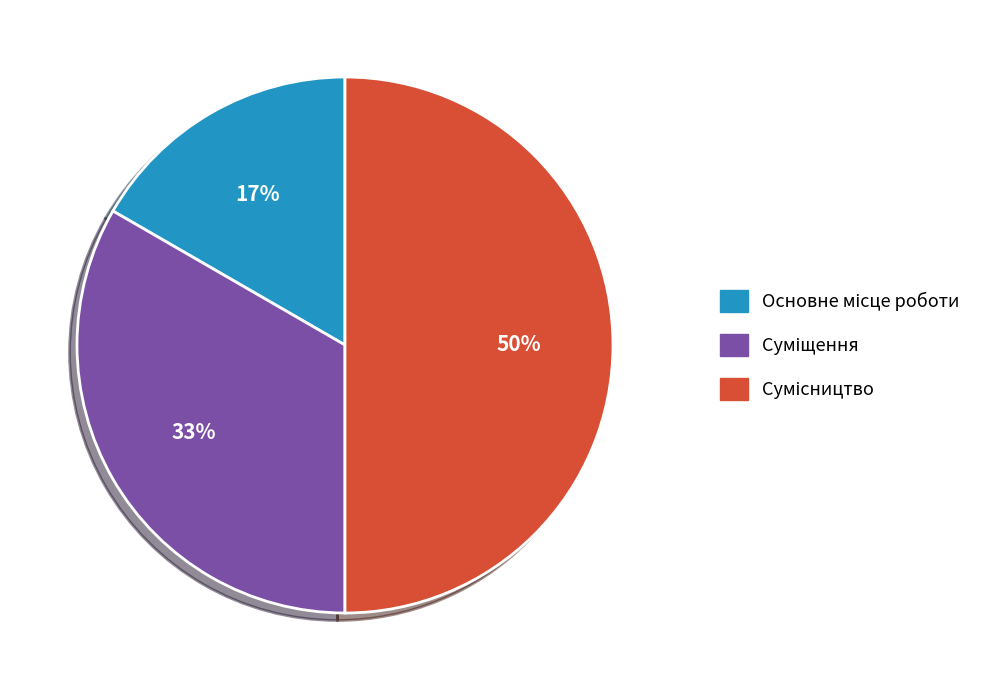

To the nearest percent, what is the difference between the largest and smallest slice percentages?

33%